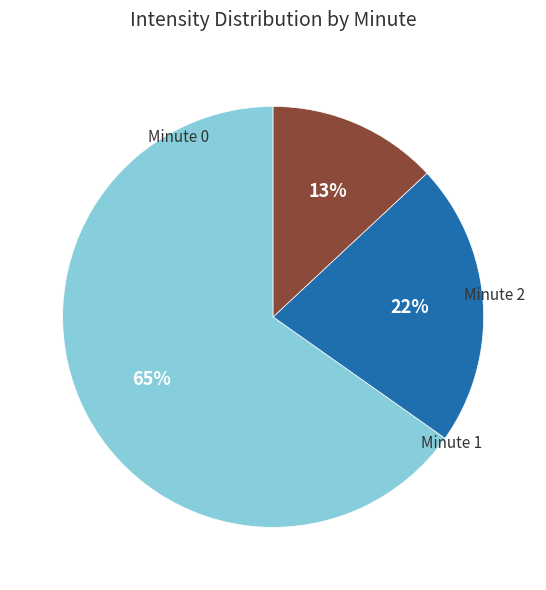

Is there any slice that represents more than half of the pie?

Yes